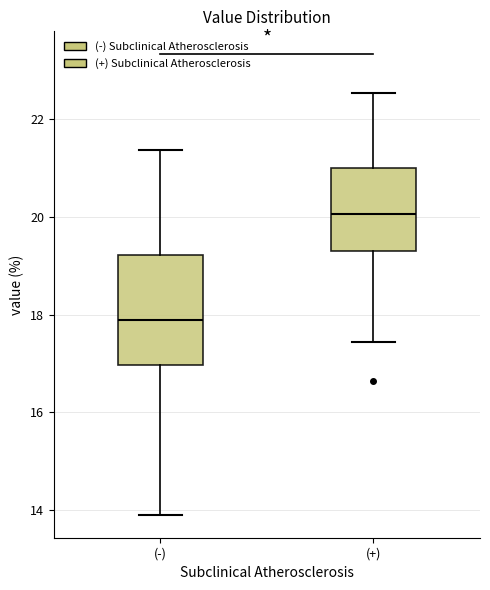

Which box's median line is the highest?

(+)